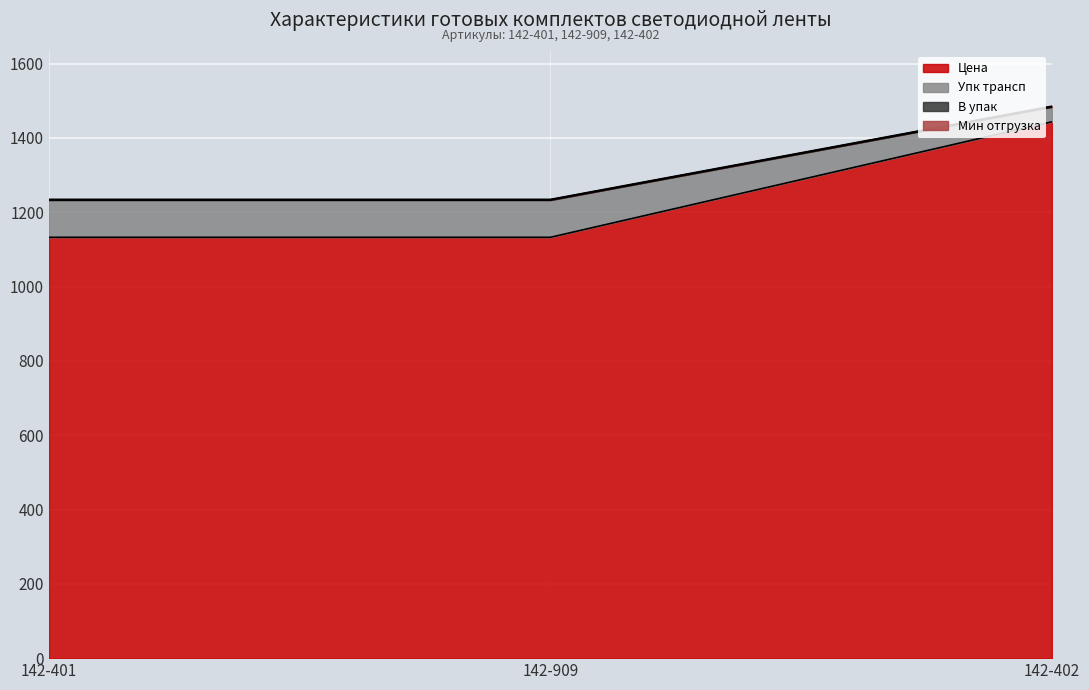

At how many categories does at least one series exceed 1212?

3